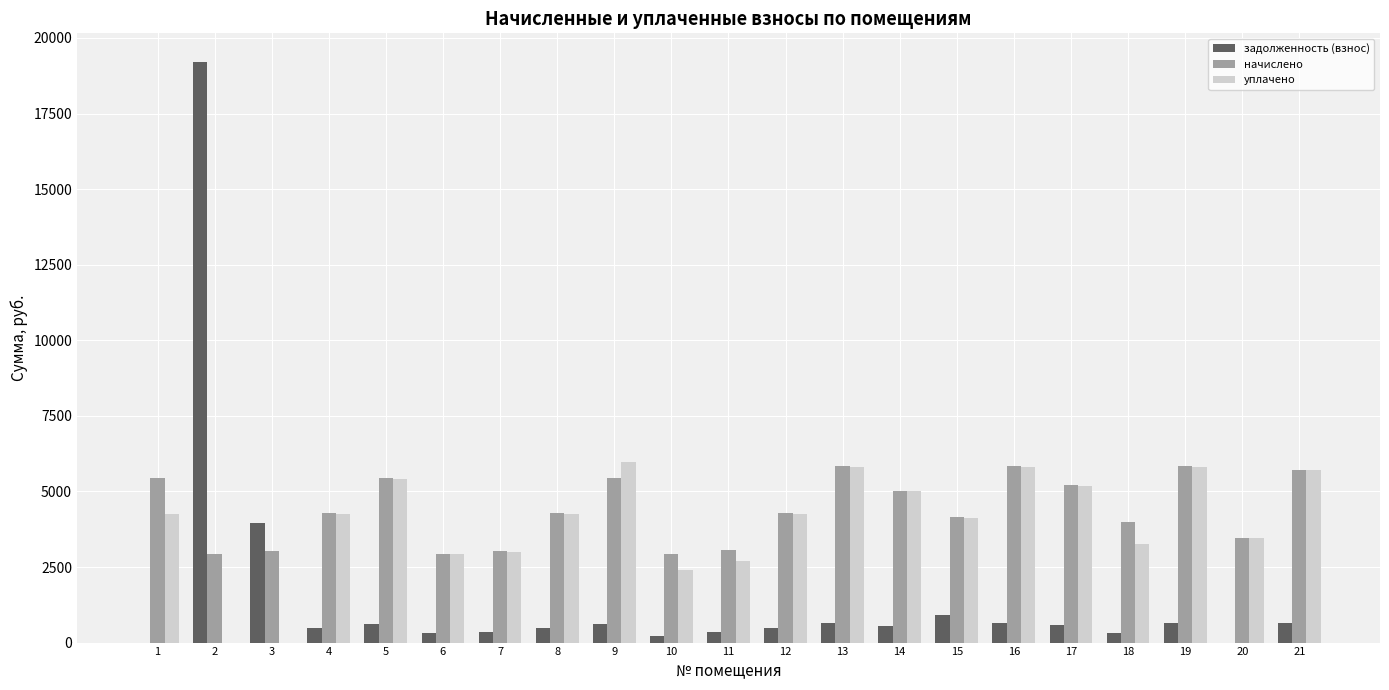

Is the value of задолженность (взнос) at 10 greater than the value of начислено at 3?

No